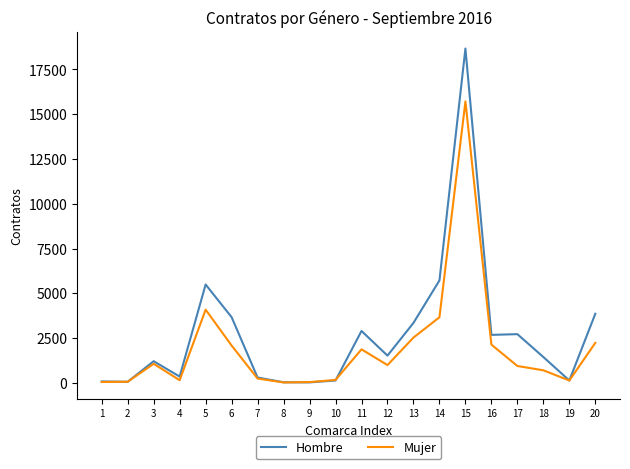

True or false: Mujer has a value of 1285 at 20.

False